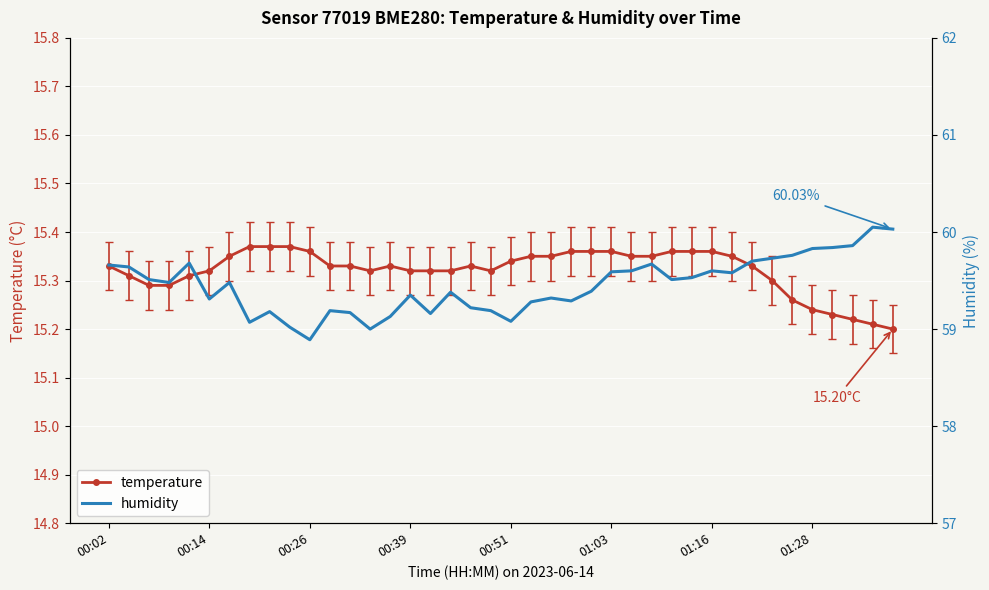

True or false: humidity has more than 2 points higher than both neighbors.

True